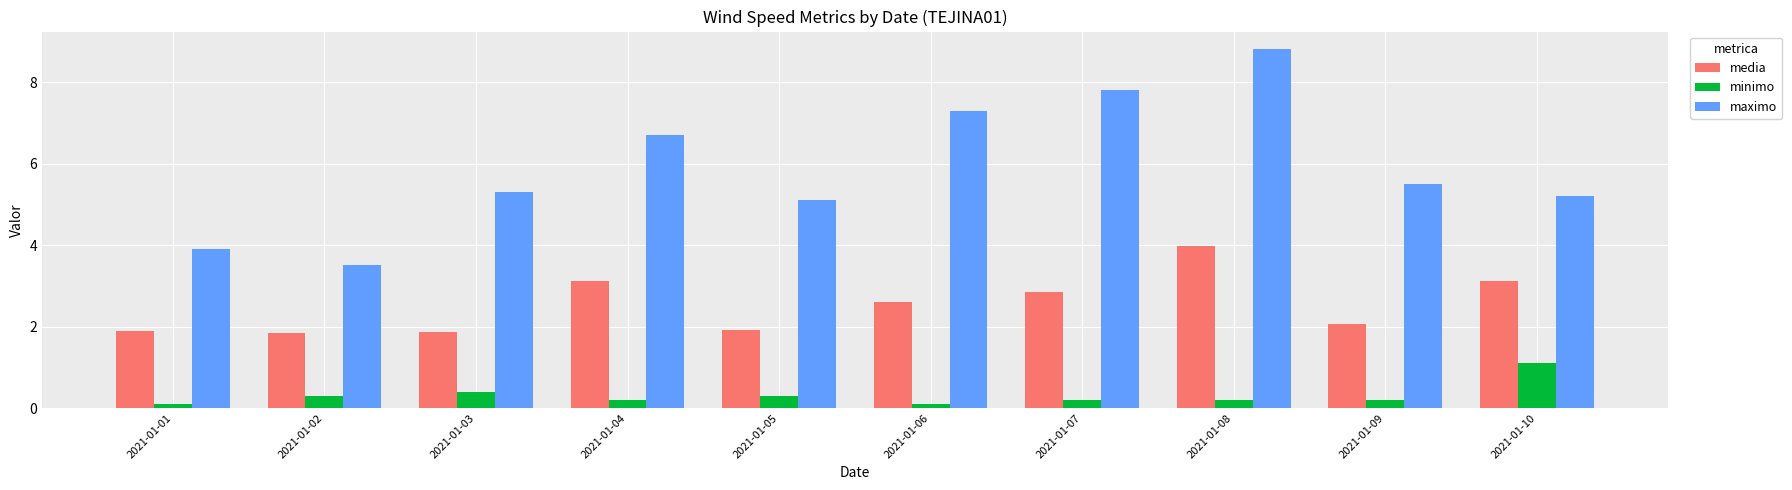

What is the value of the maximo bar at the 3rd from the left?

5.3